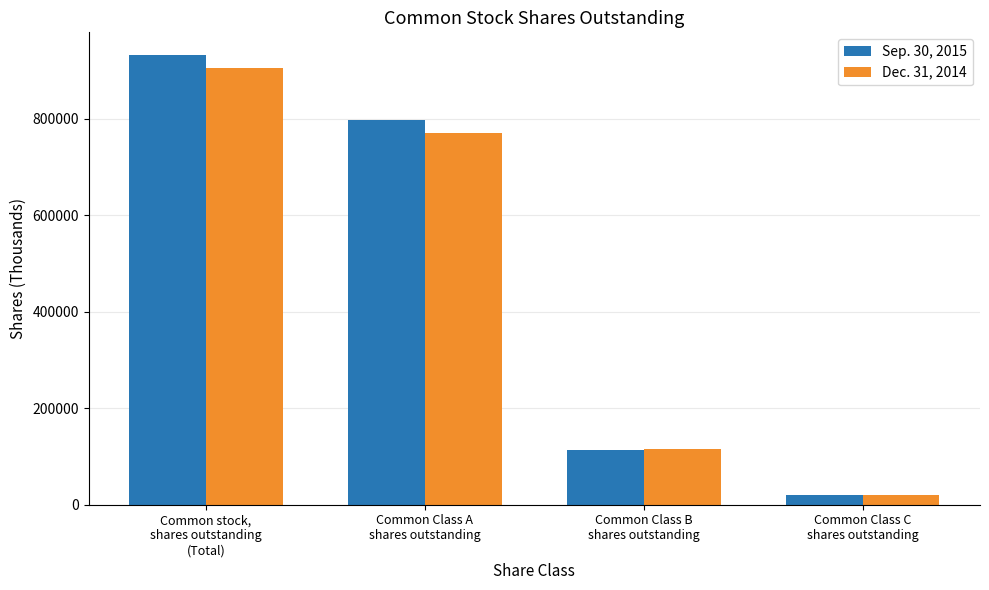

The Dec. 31, 2014 series shows 20517 at Common Class C
shares outstanding. True or false?

True